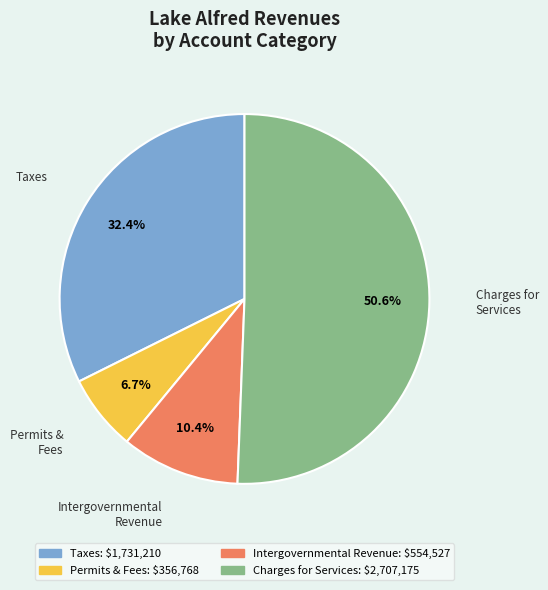

Is there a majority slice in this chart?

Yes